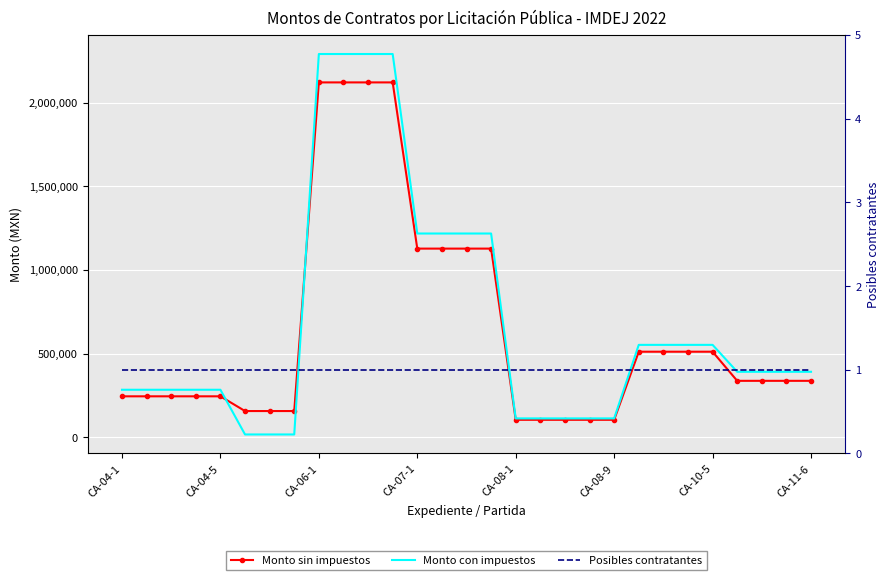

Which series has the largest total across all categories?

Monto con impuestos